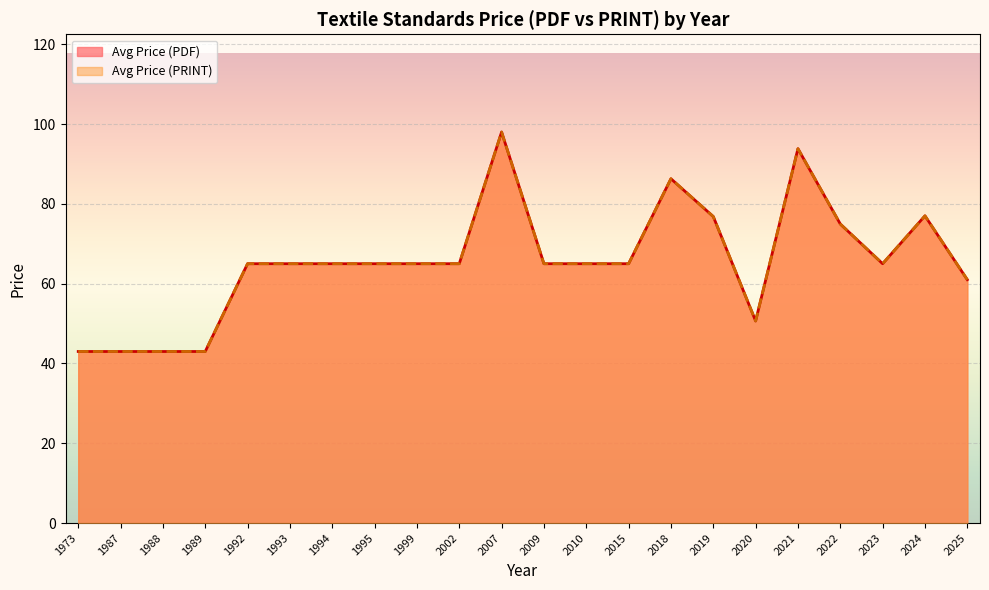

True or false: Avg Price (PDF) has more than 2 points higher than both neighbors.

True